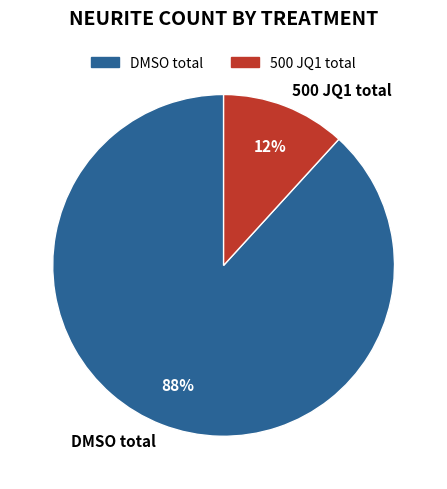

Which category accounts for the majority?

DMSO total